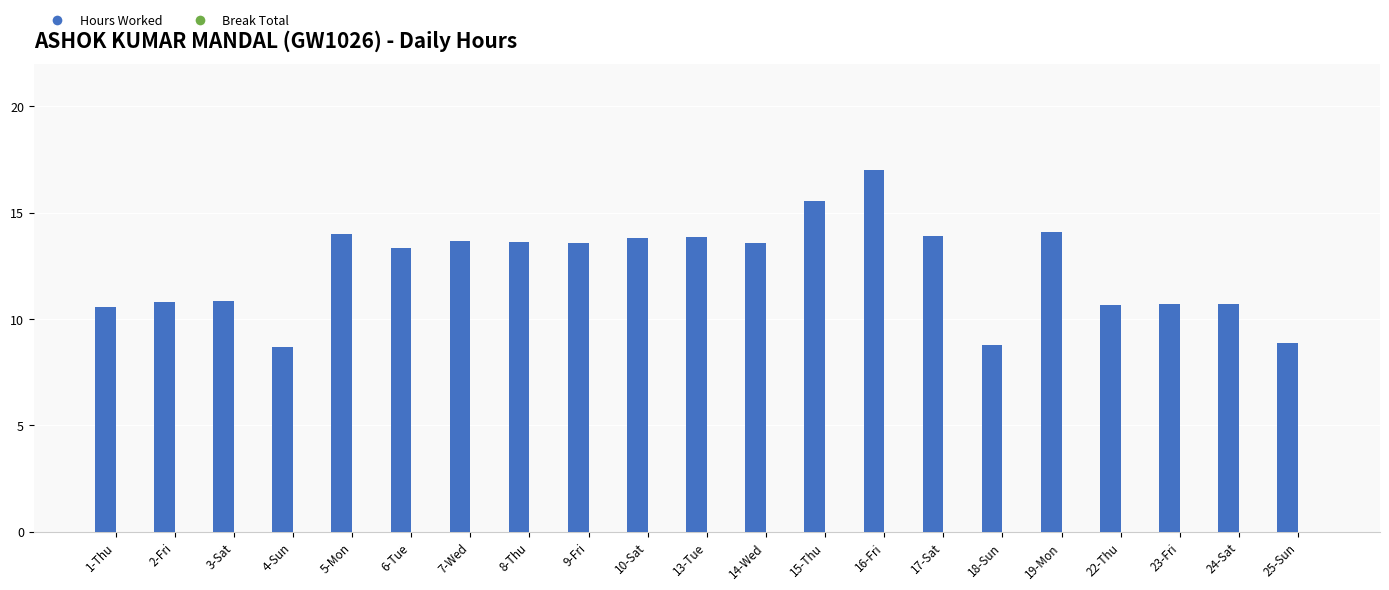

What position from the right is 18-Sun?

6